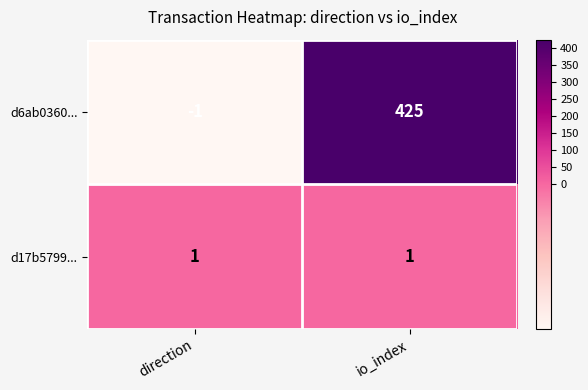

What is the smallest value displayed?

-1